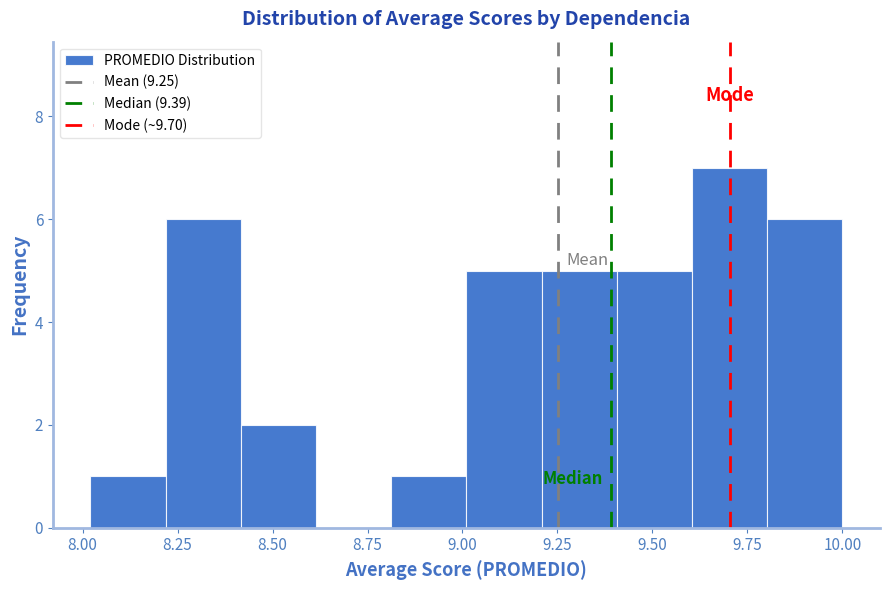

Read against the x-axis, roughly where is the centre of the tallest bar?

9.70